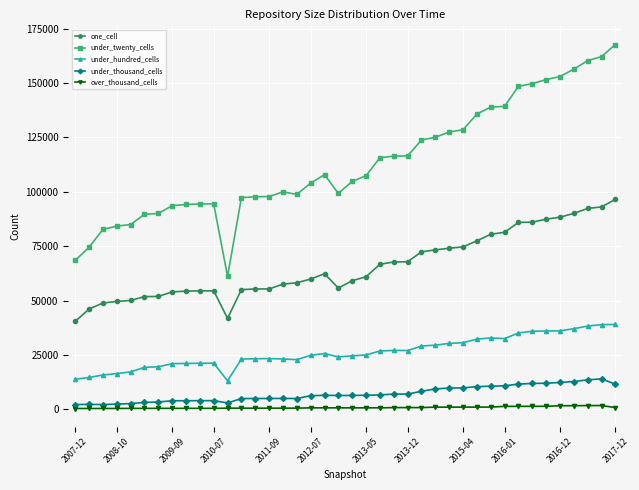

True or false: over_thousand_cells has more than 0 interior local peaks.

True